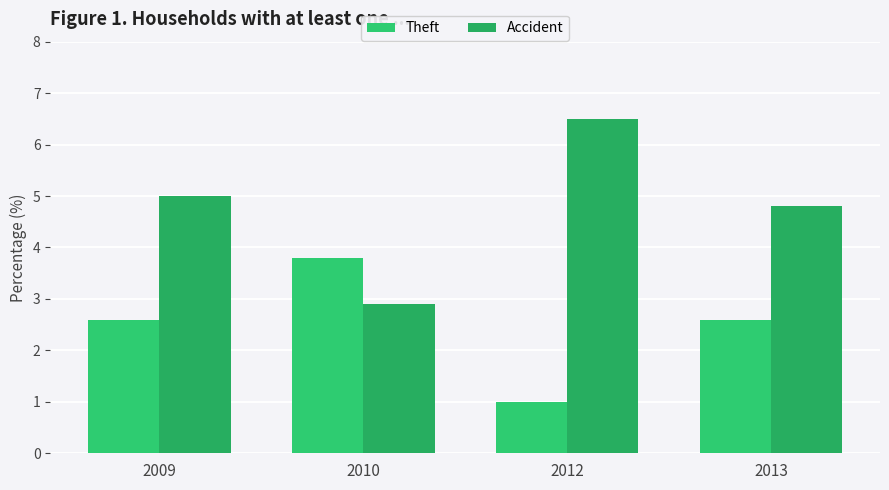

The value of Theft at 2013 is 4.4. True or false?

False